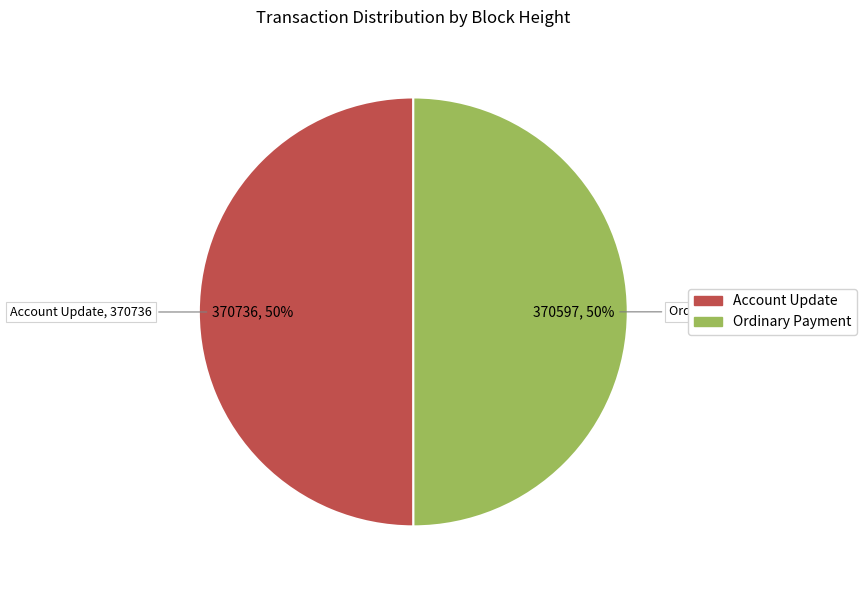

Count the number of slices in the pie.

2